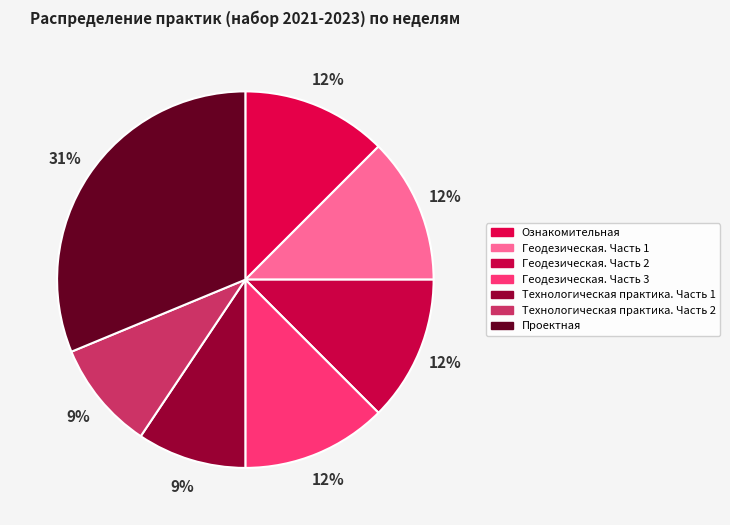

What portion of the pie excludes Технологическая практика. Часть 1?

90.6%